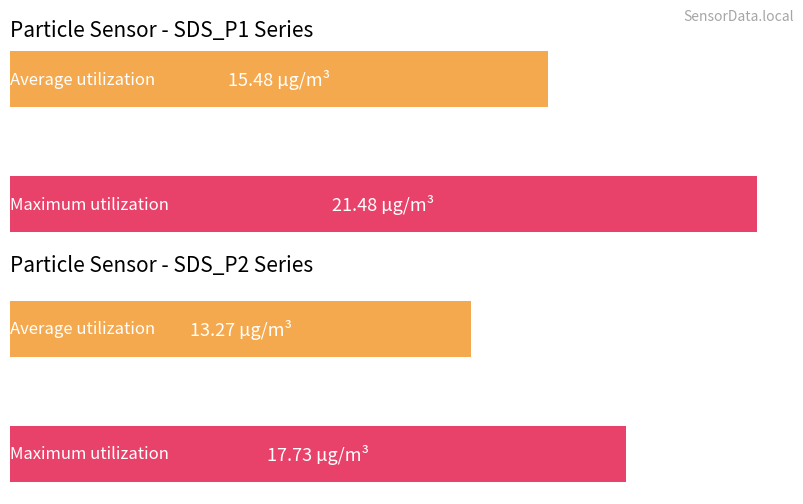

How many series are shown in this chart?

2